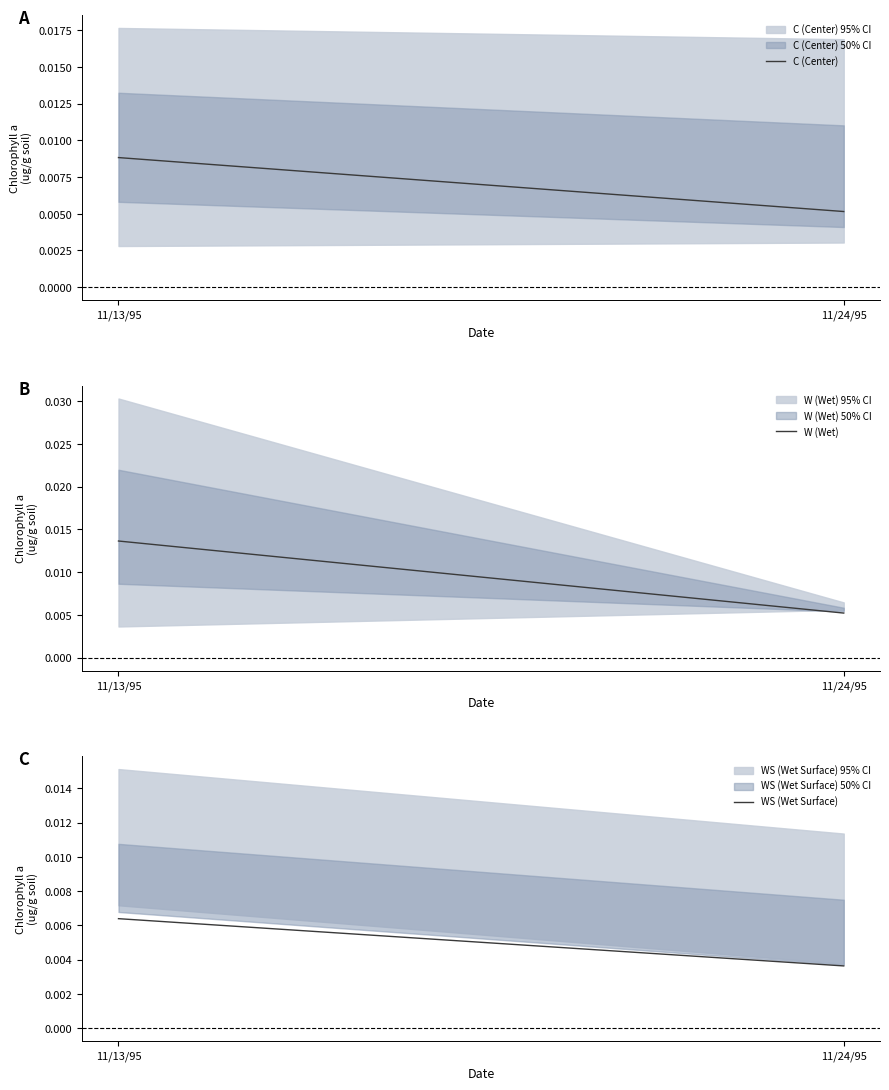

Rank the series at 11/13/95 from lowest to highest value.

WS (Wet Surface), C (Center), W (Wet)